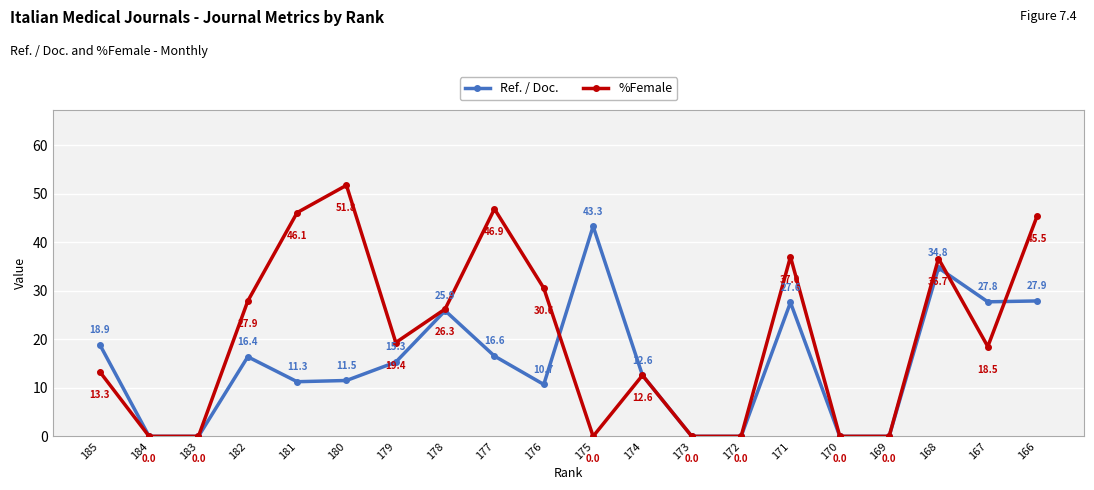

True or false: %Female has a value of 51.8 at 180.

True